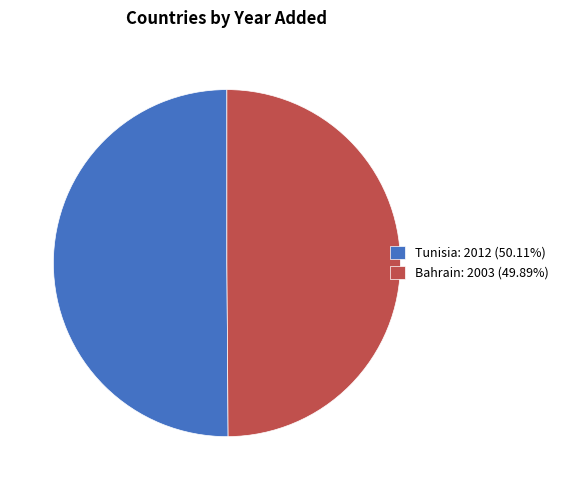

Is the sum of Tunisia: 2012 (50.11%) and Bahrain: 2003 (49.89%) greater than half?

Yes